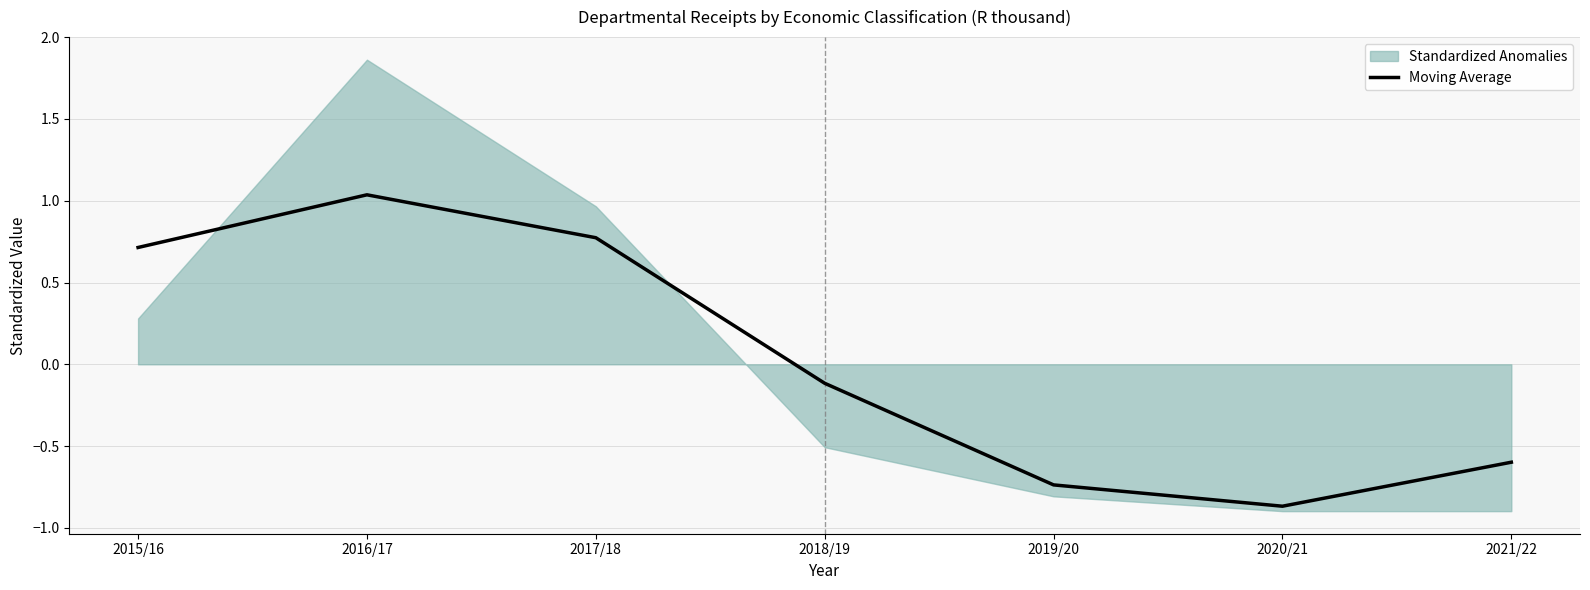

At which label is Moving Average closest to 0?

2018/19